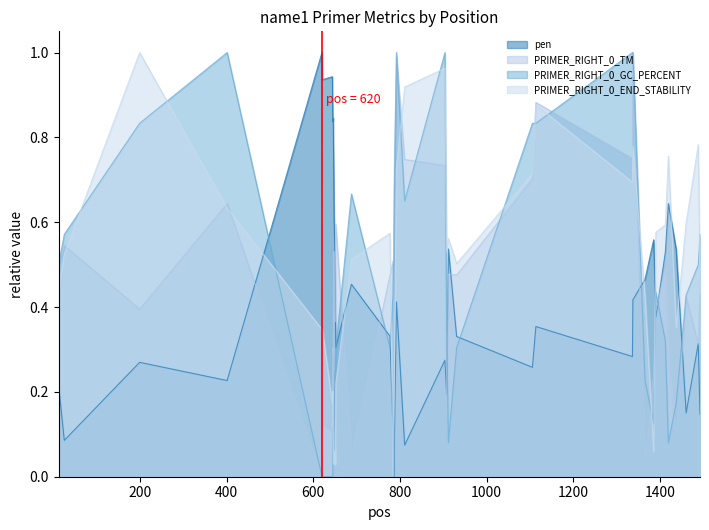

What is the maximum value for pen?

1.0